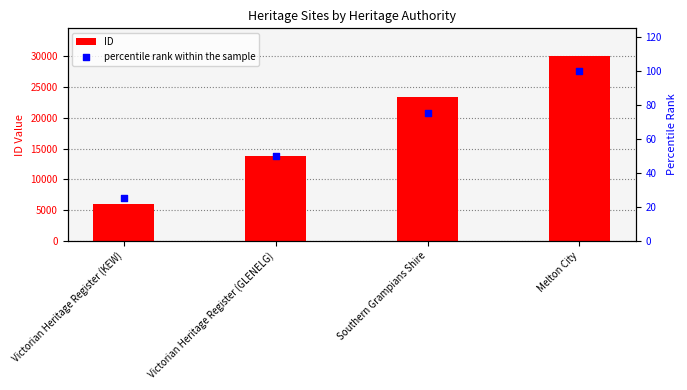

At which category is the sum across all series the highest?

Melton City